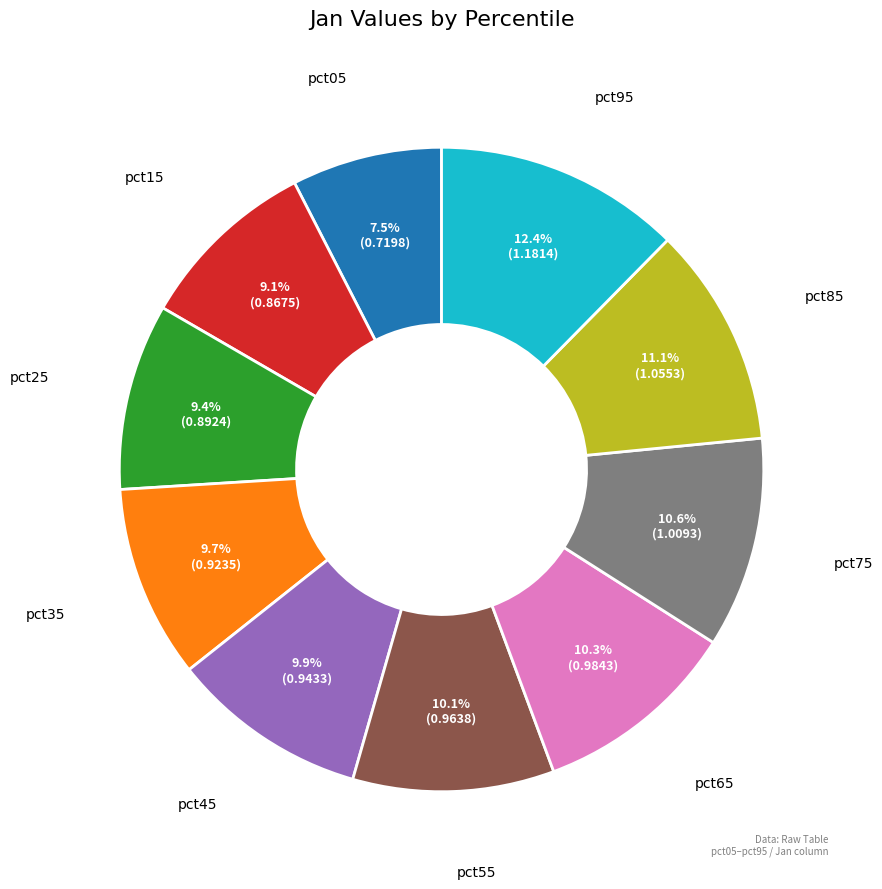

How many segments does this pie chart have?

10